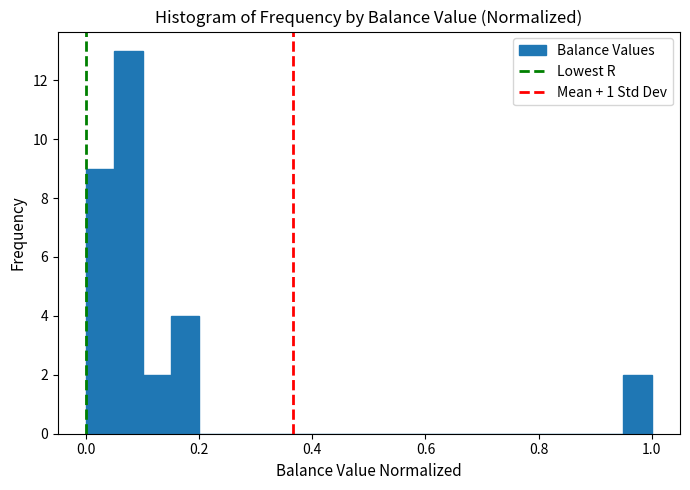

Around what value on the x-axis is the tallest bar? Give the approximate position of its centre, as read against the axis.

0.08